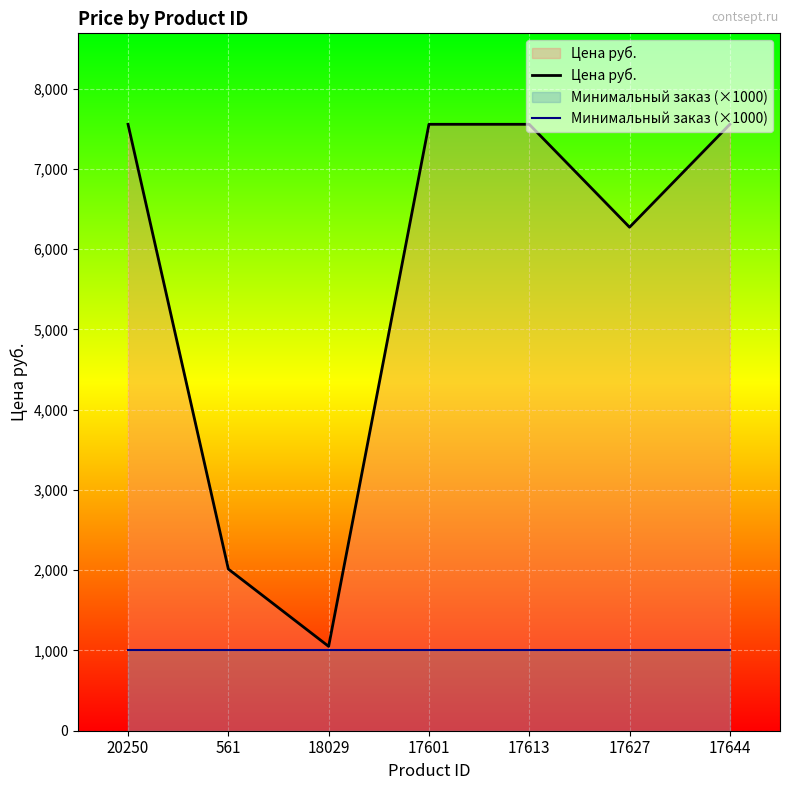

What is the sum of all Минимальный заказ (×1000) values?

7000.0